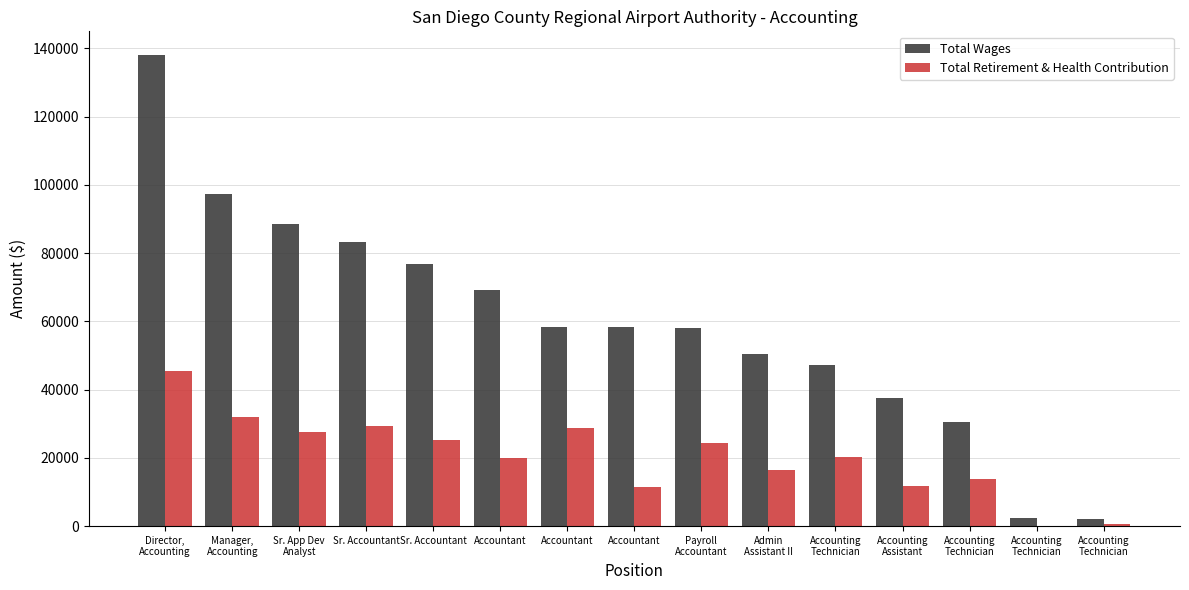

Rank the categories by Total Retirement & Health Contribution value from lowest to highest.

Accounting
Technician, Accounting
Technician, Accountant, Accounting
Assistant, Accounting
Technician, Admin
Assistant II, Accountant, Accounting
Technician, Payroll
Accountant, Sr. Accountant, Sr. App Dev
Analyst, Accountant, Sr. Accountant, Manager,
Accounting, Director,
Accounting